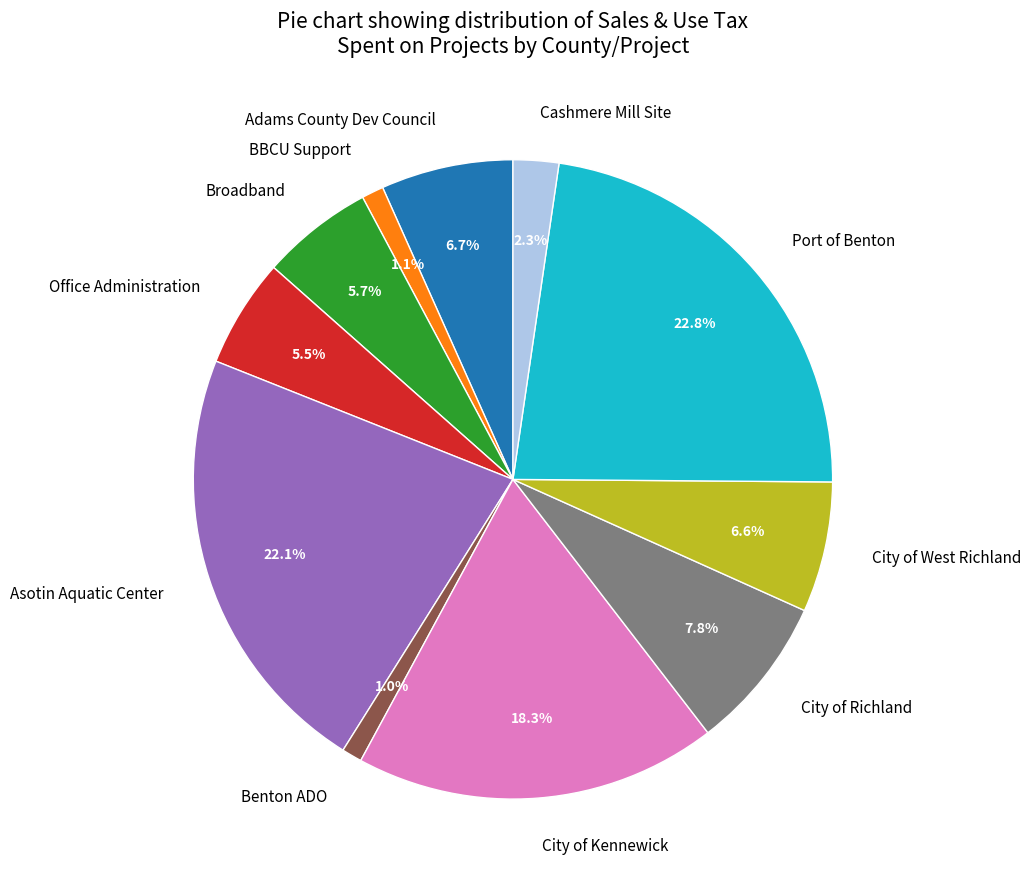

Does Broadband account for over 50% of the chart?

No